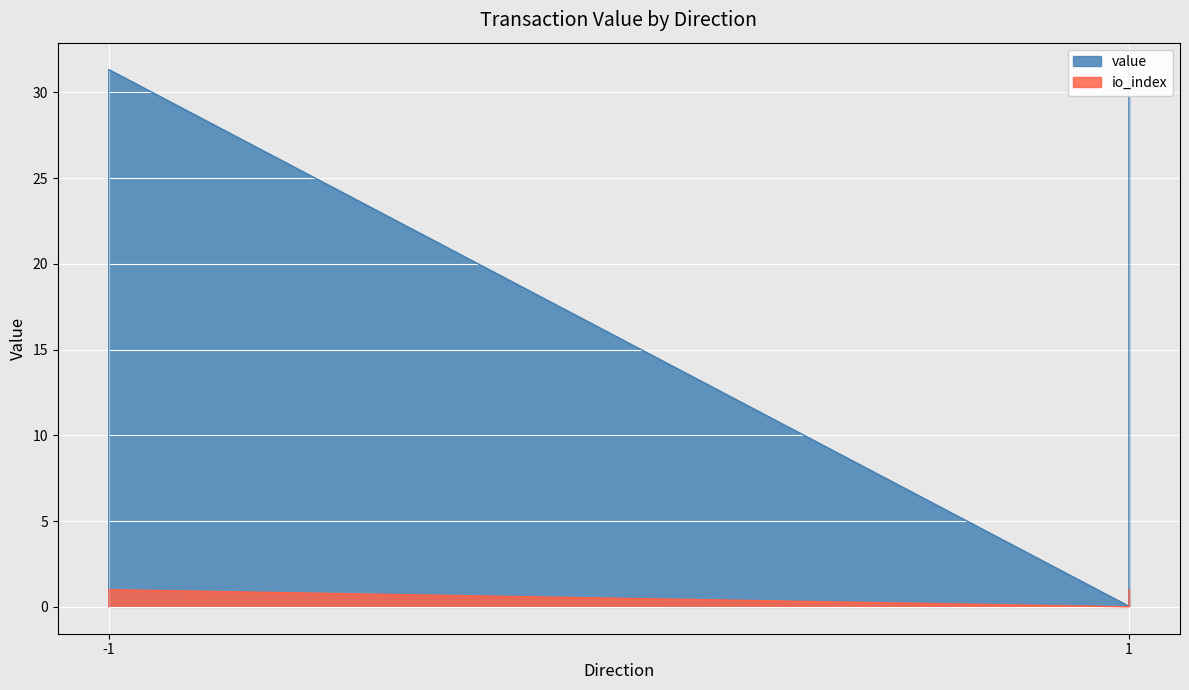

How many lines are shown in the chart?

2